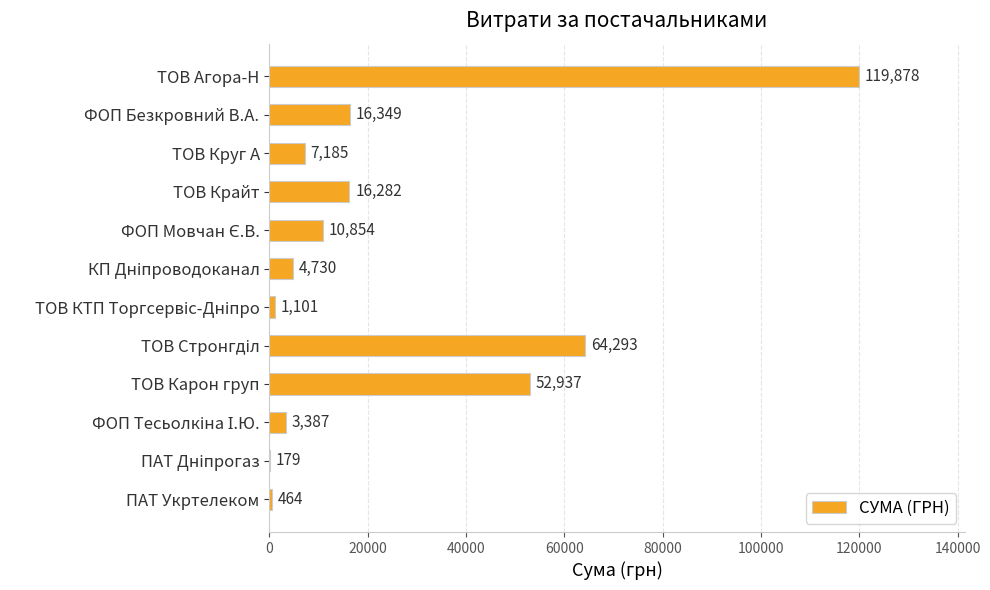

True or false: the data shows 7185.4 at ТОВ Круг А.

True